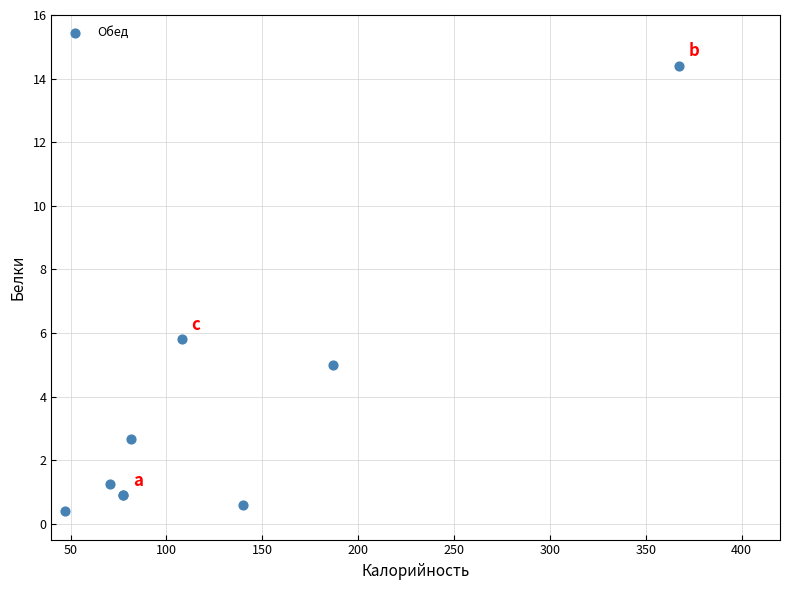

What Y value in the scatter plot is closest to 7?

5.8